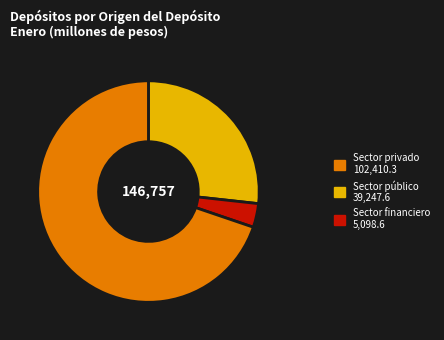

Does any single category account for the majority?

Yes